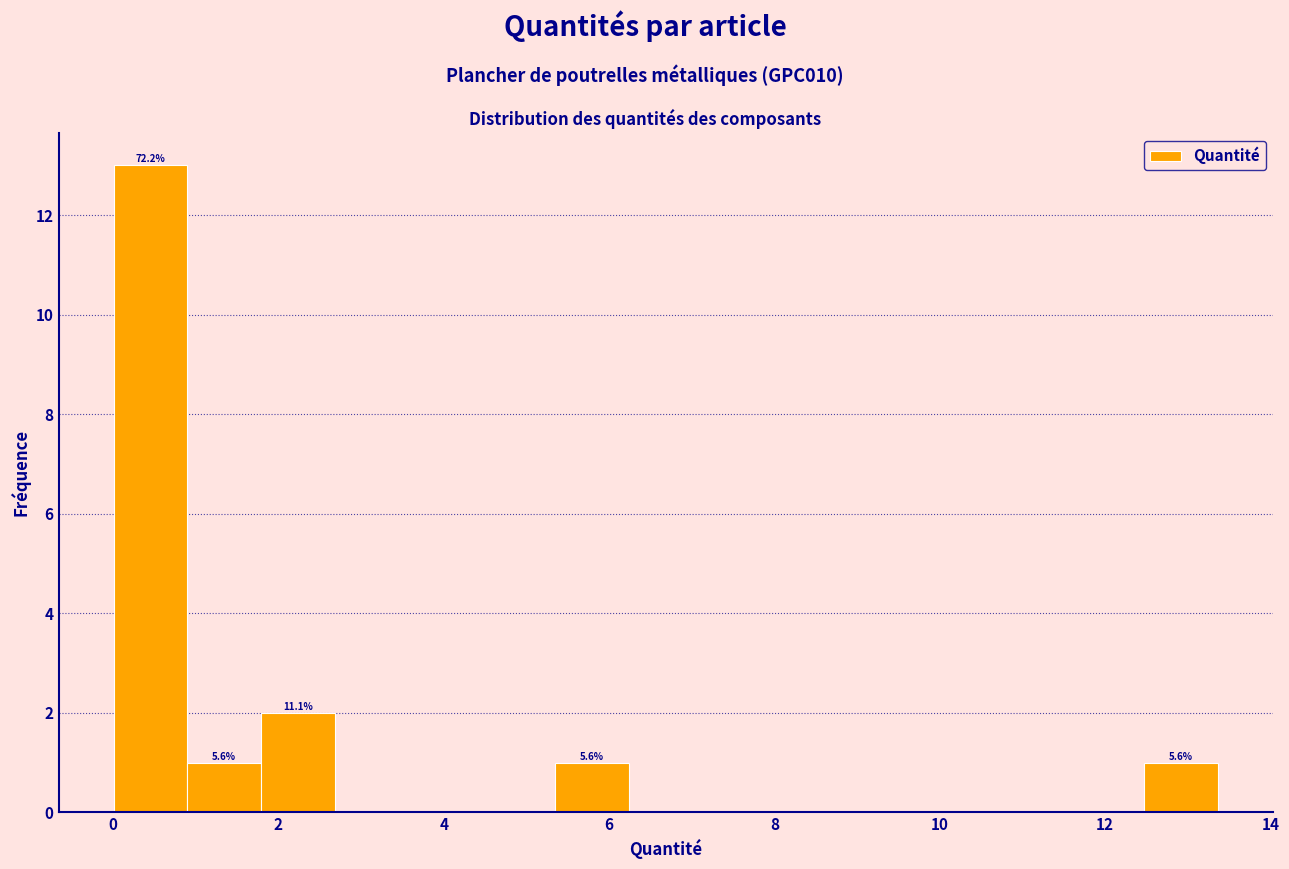

Which range on the x-axis has the tallest bar?

0.0 to 1.0